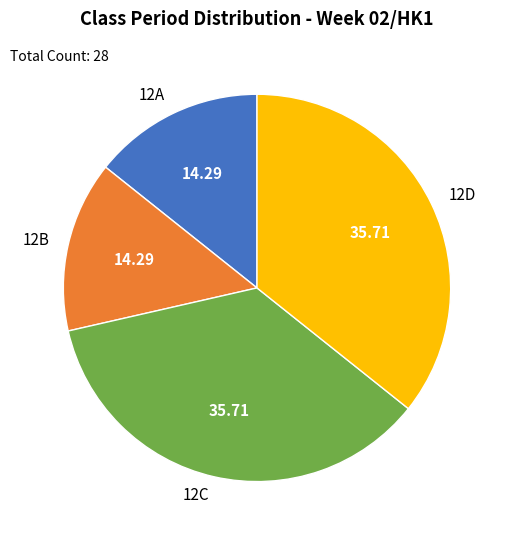

Does any single category account for the majority?

No